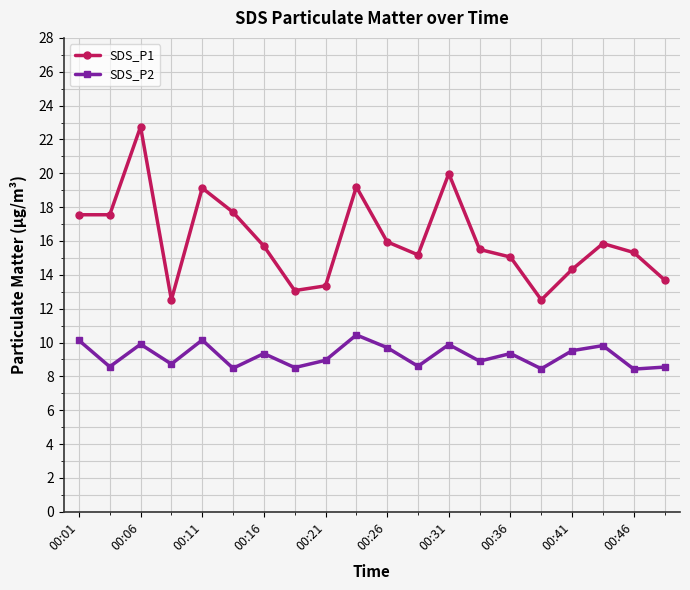

At how many categories does at least one series exceed 14?

15